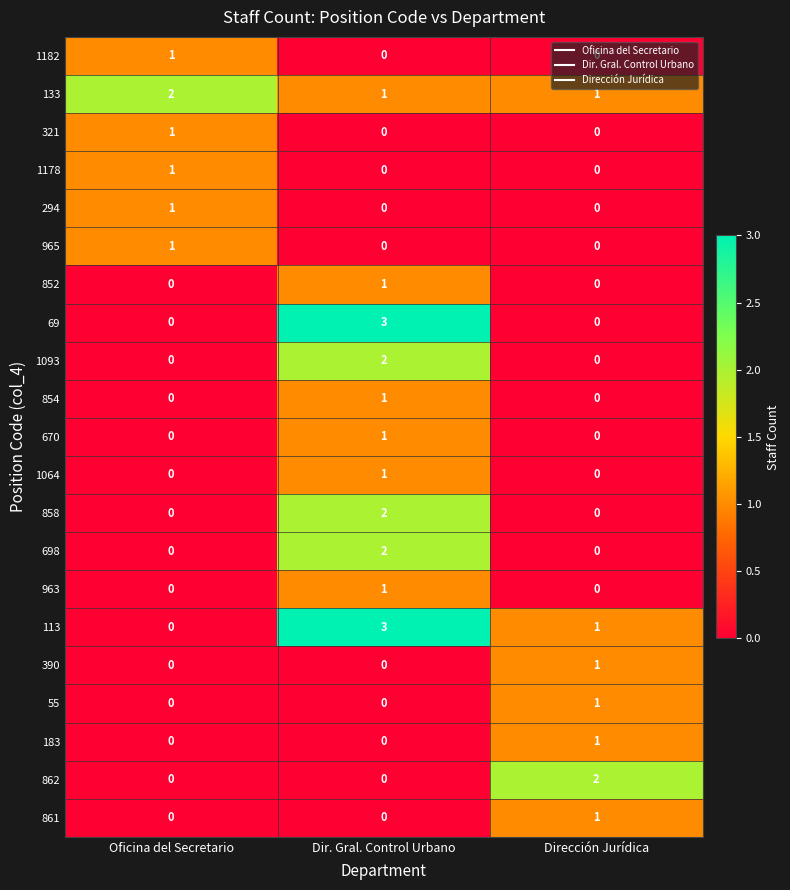

How many data points in 294 are above 0?

1